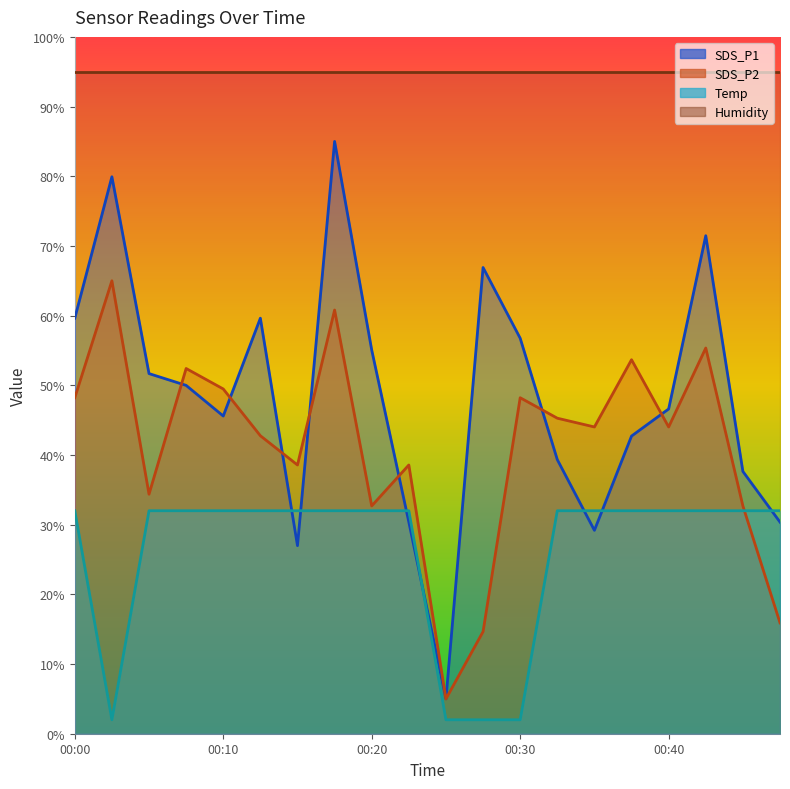

At which label is SDS_P2 closest to 35?

00:05